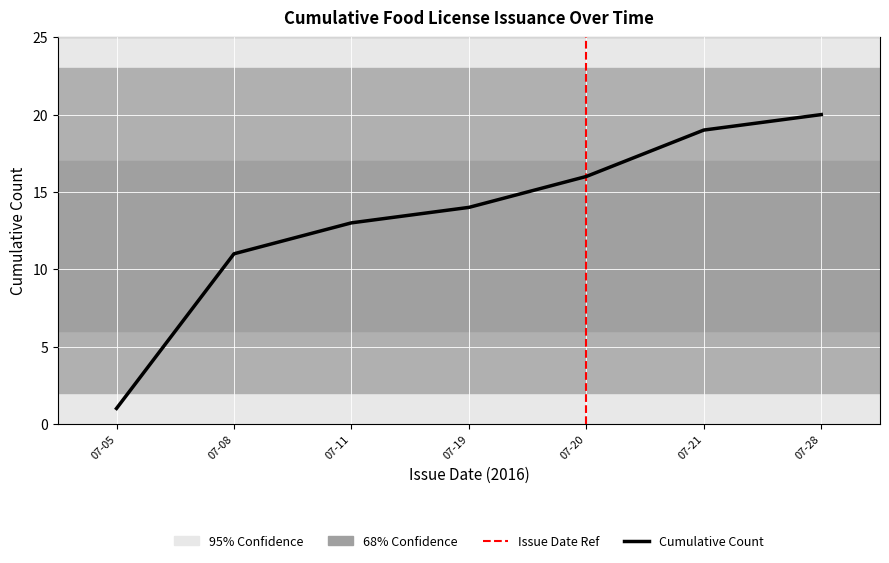

List the labels in order of value, largest first.

07-28, 07-21, 07-20, 07-19, 07-11, 07-08, 07-05